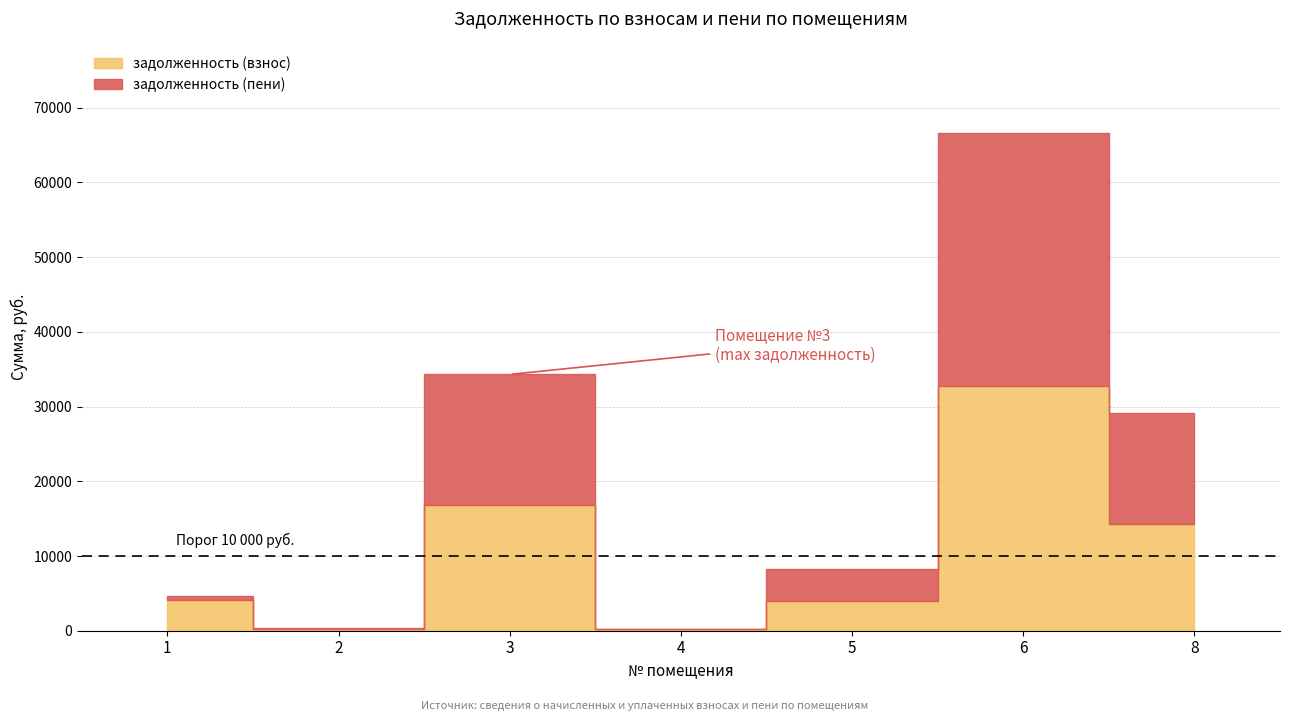

What is the difference between the highest and lowest values at 4?

187.2